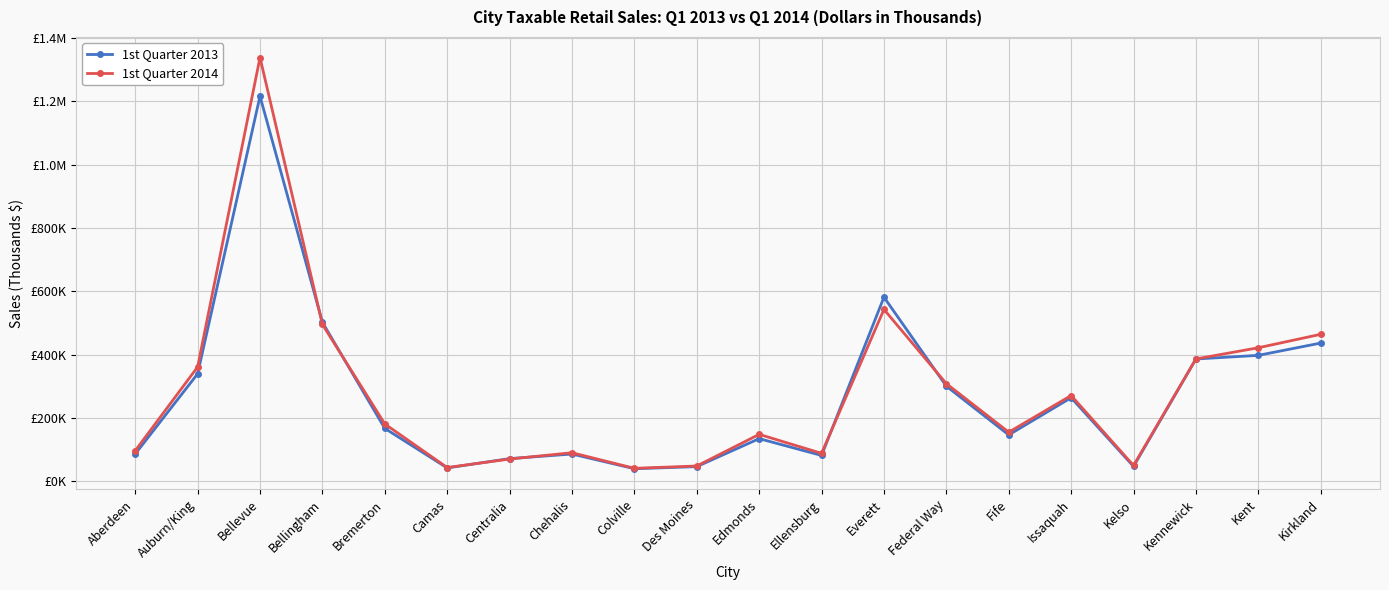

Is this an area chart (filled region under the line)?

No